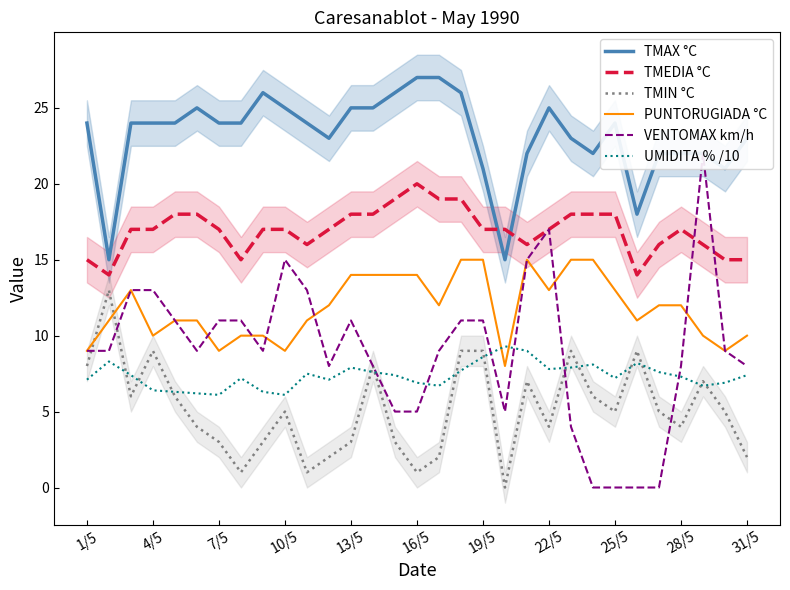

Which series ends up on top after the final intersection of TMIN °C and PUNTORUGIADA °C?

PUNTORUGIADA °C